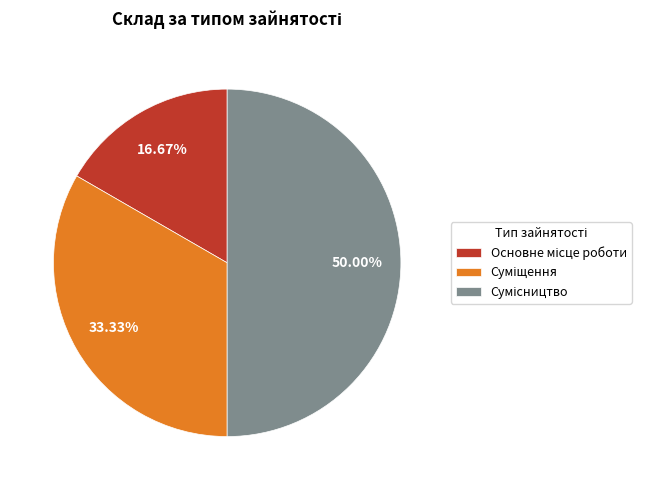

Which category has the biggest portion of the pie?

Сумісництво